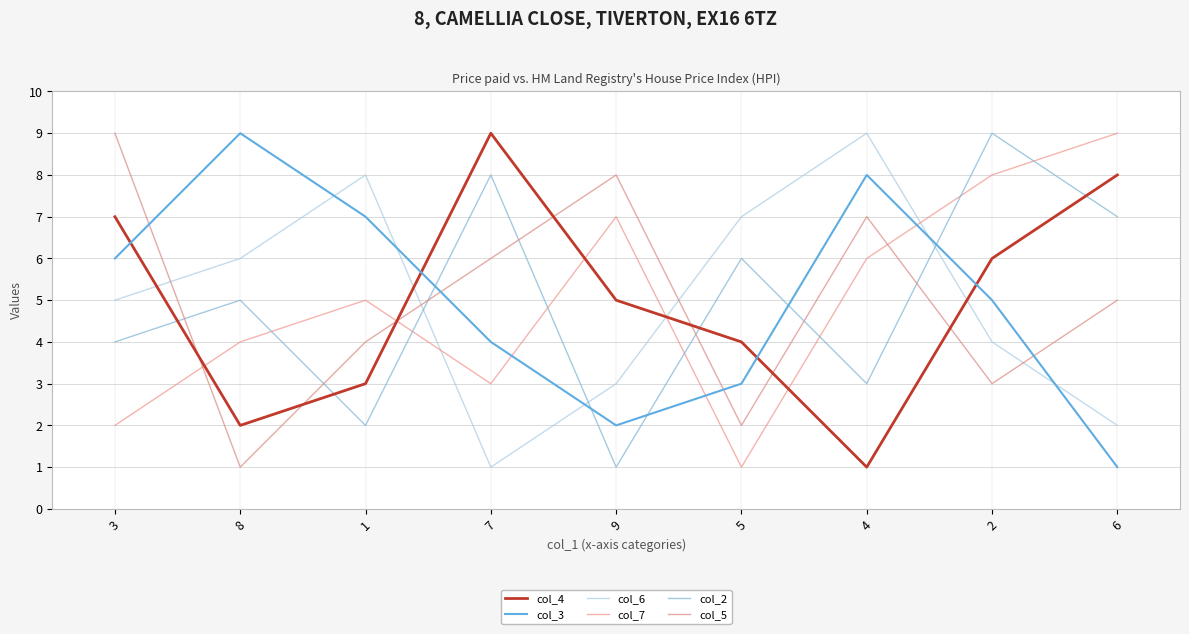

What is the maximum value for col_5?

9